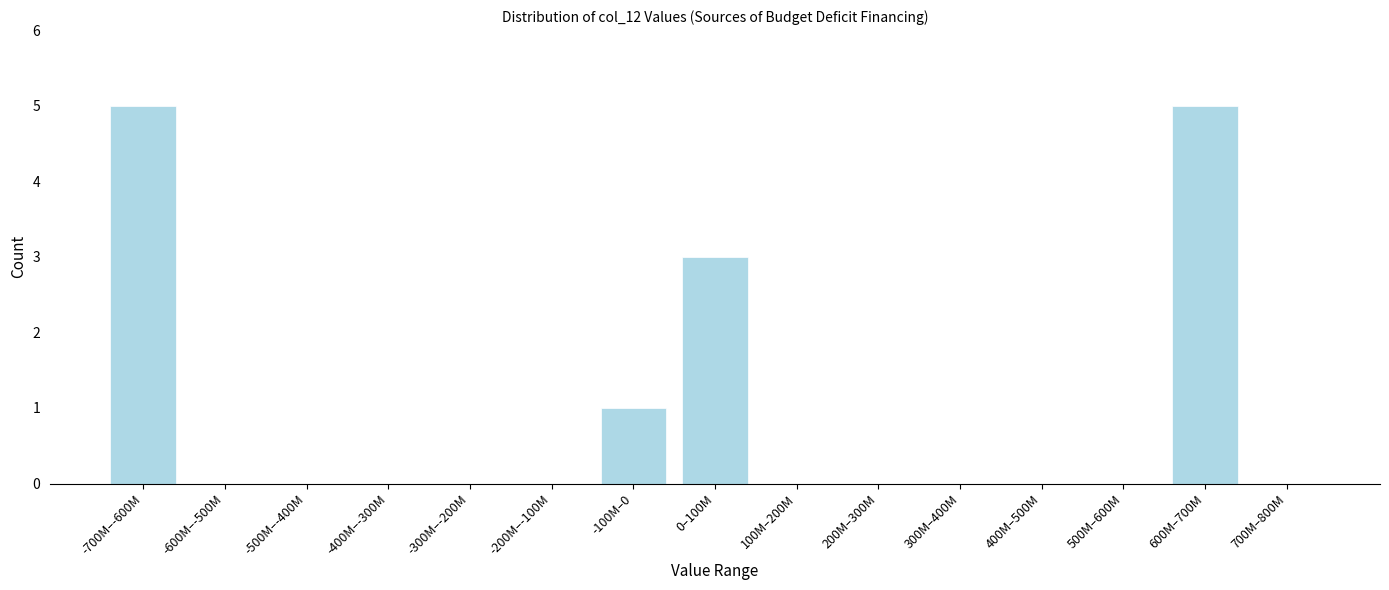

Reading right to left, transcribe all the data shown in this chart.

700M–800M=0	600M–700M=5	500M–600M=0	400M–500M=0	300M–400M=0	200M–300M=0	100M–200M=0	0–100M=3	-100M–0=1	-200M–-100M=0	-300M–-200M=0	-400M–-300M=0	-500M–-400M=0	-600M–-500M=0	-700M–-600M=5